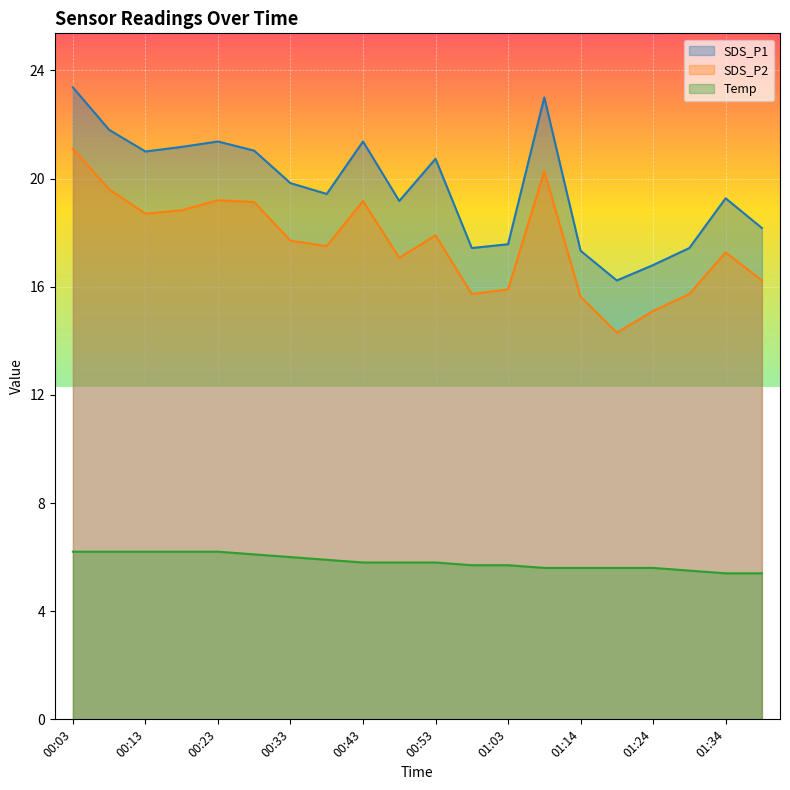

What is the maximum value for SDS_P2?

21.1